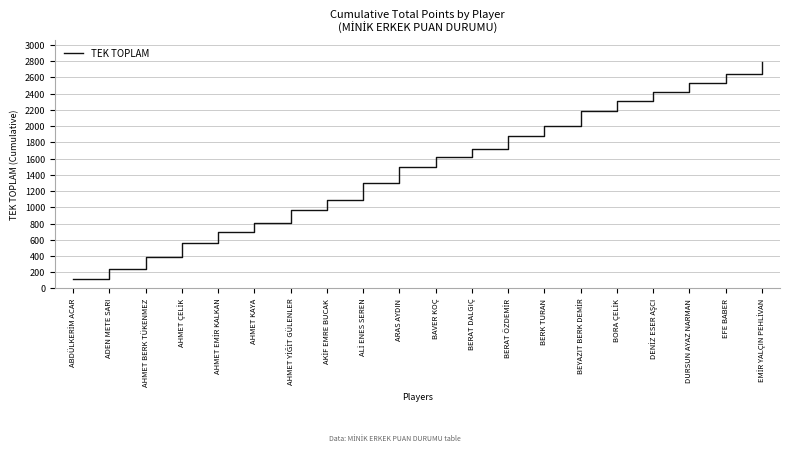

Does the chart have visible grid lines?

Yes